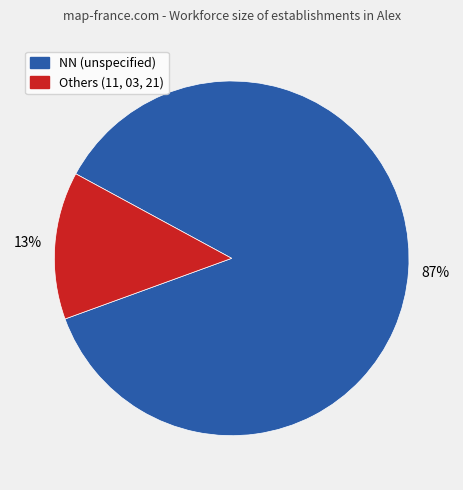

To the nearest percent, what is the average slice percentage?

50%